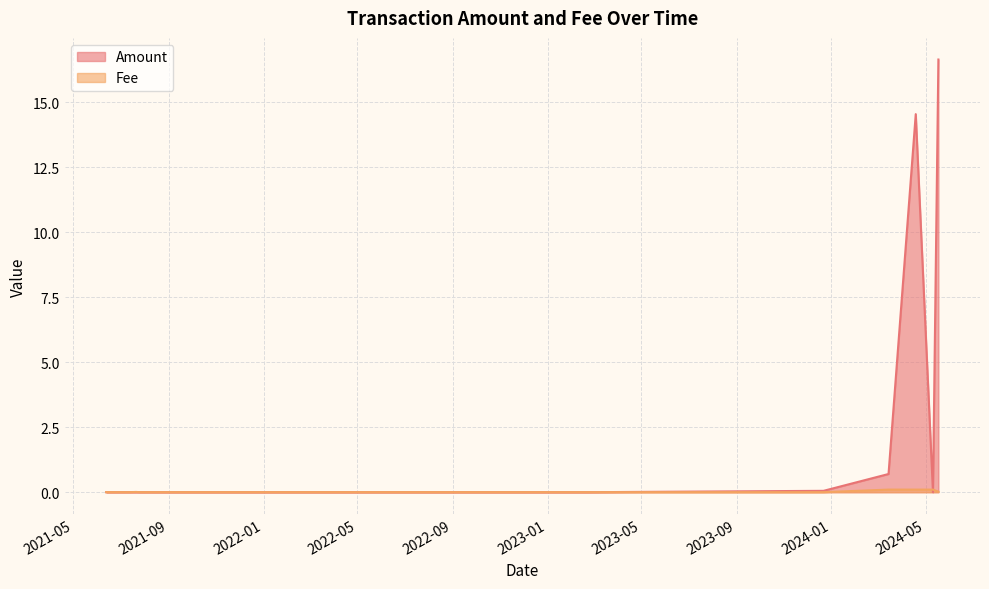

How many times do Amount and Fee cross each other?

3